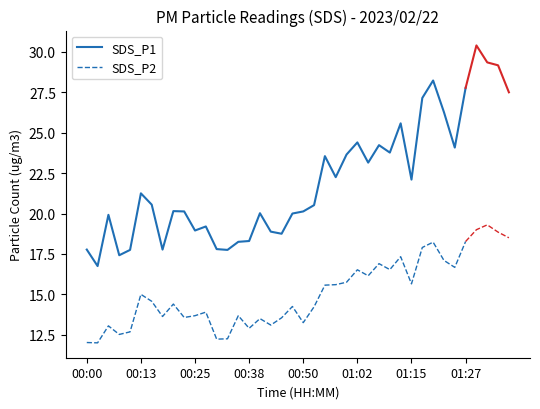

Between 12 and 18, which series saw the biggest shift?

SDS_P2